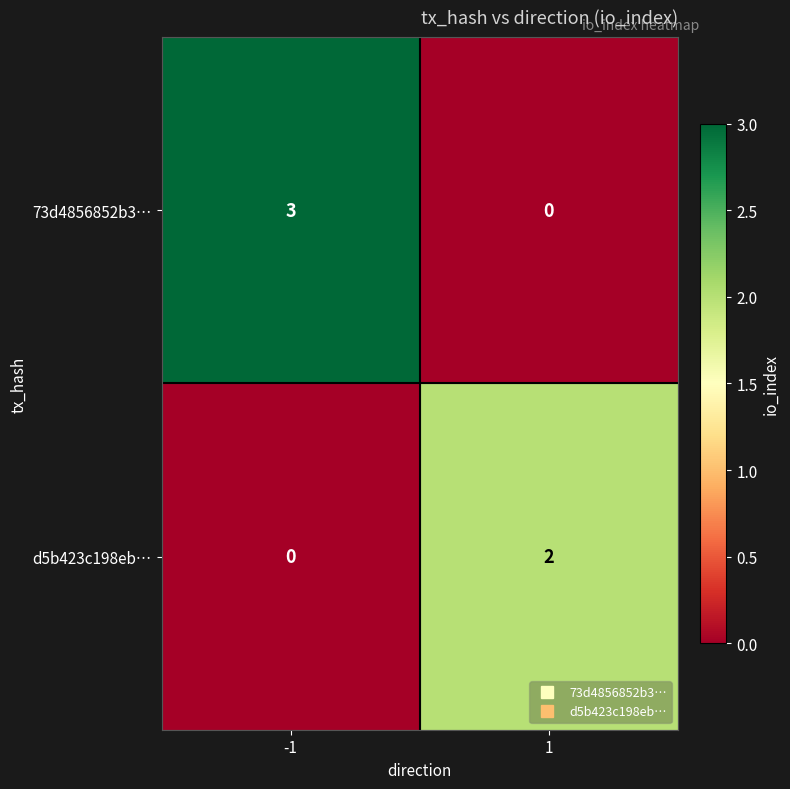

At which category is the sum across all series the highest?

-1